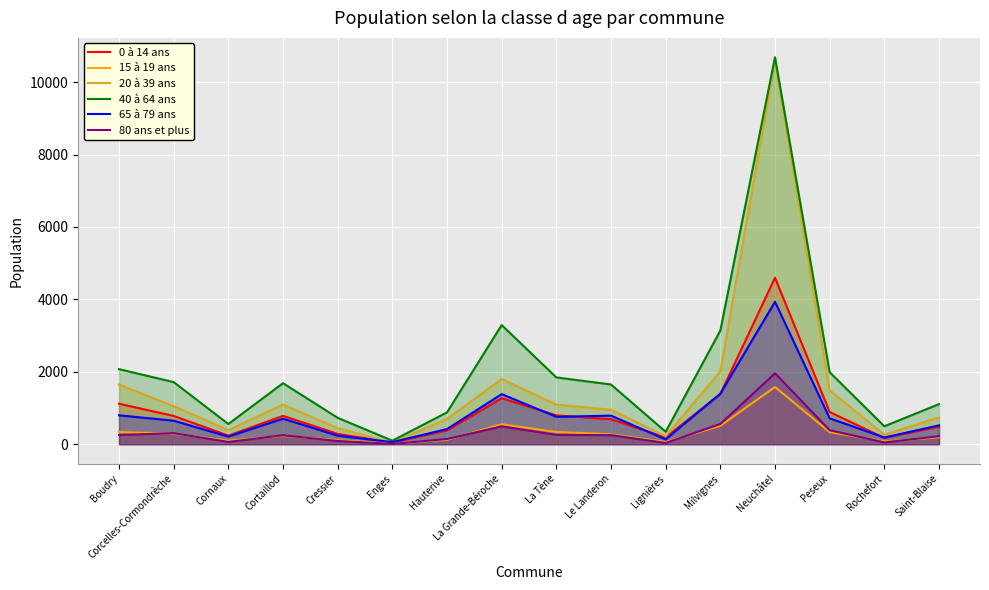

What are all the series names shown in the legend?

0 à 14 ans, 15 à 19 ans, 20 à 39 ans, 40 à 64 ans, 65 à 79 ans, 80 ans et plus